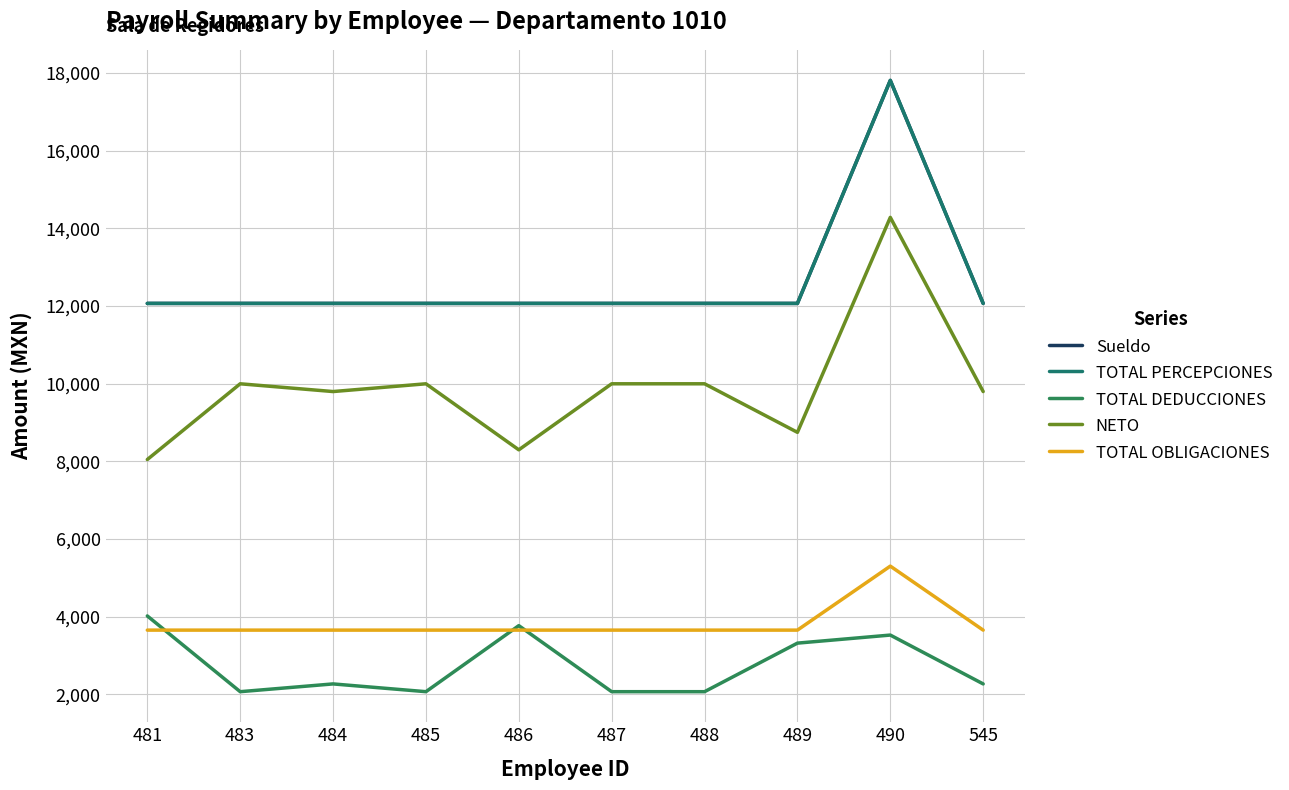

Does the chart display data point markers on the line(s)?

No